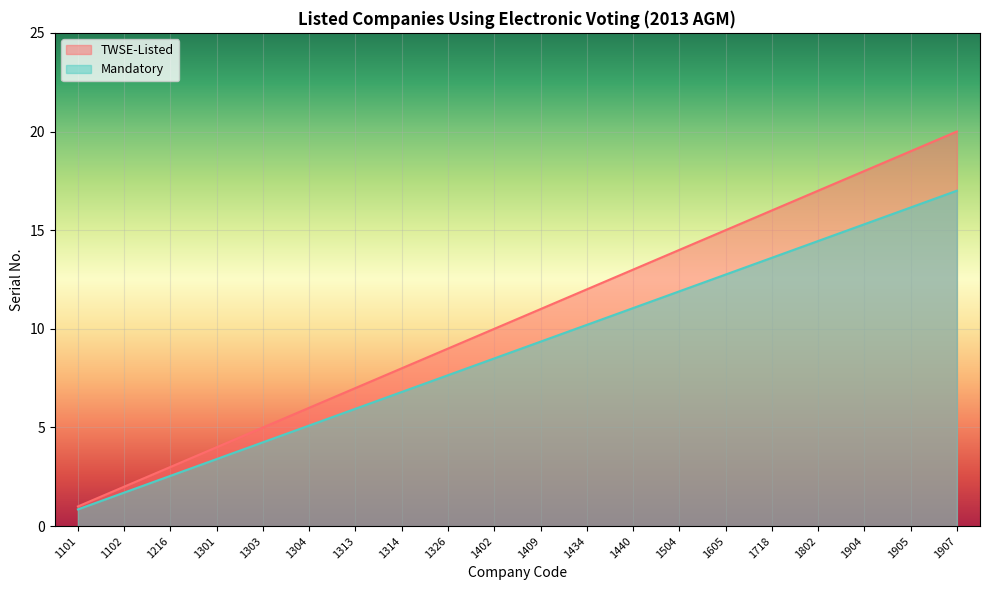

What is the sum of all TWSE-Listed values?

210.0